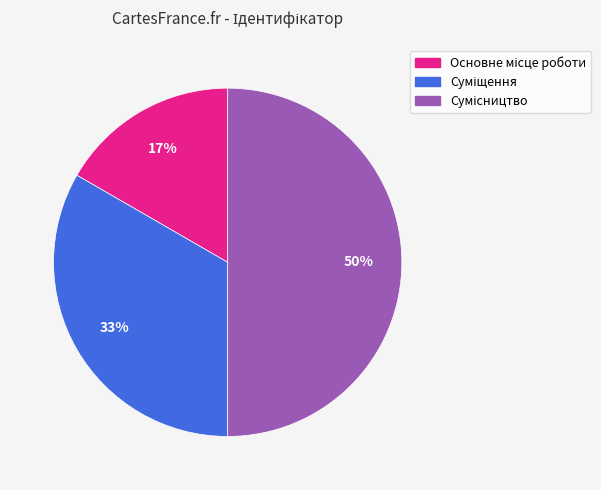

To the nearest percent, what is the difference between the largest and smallest slice percentages?

33%